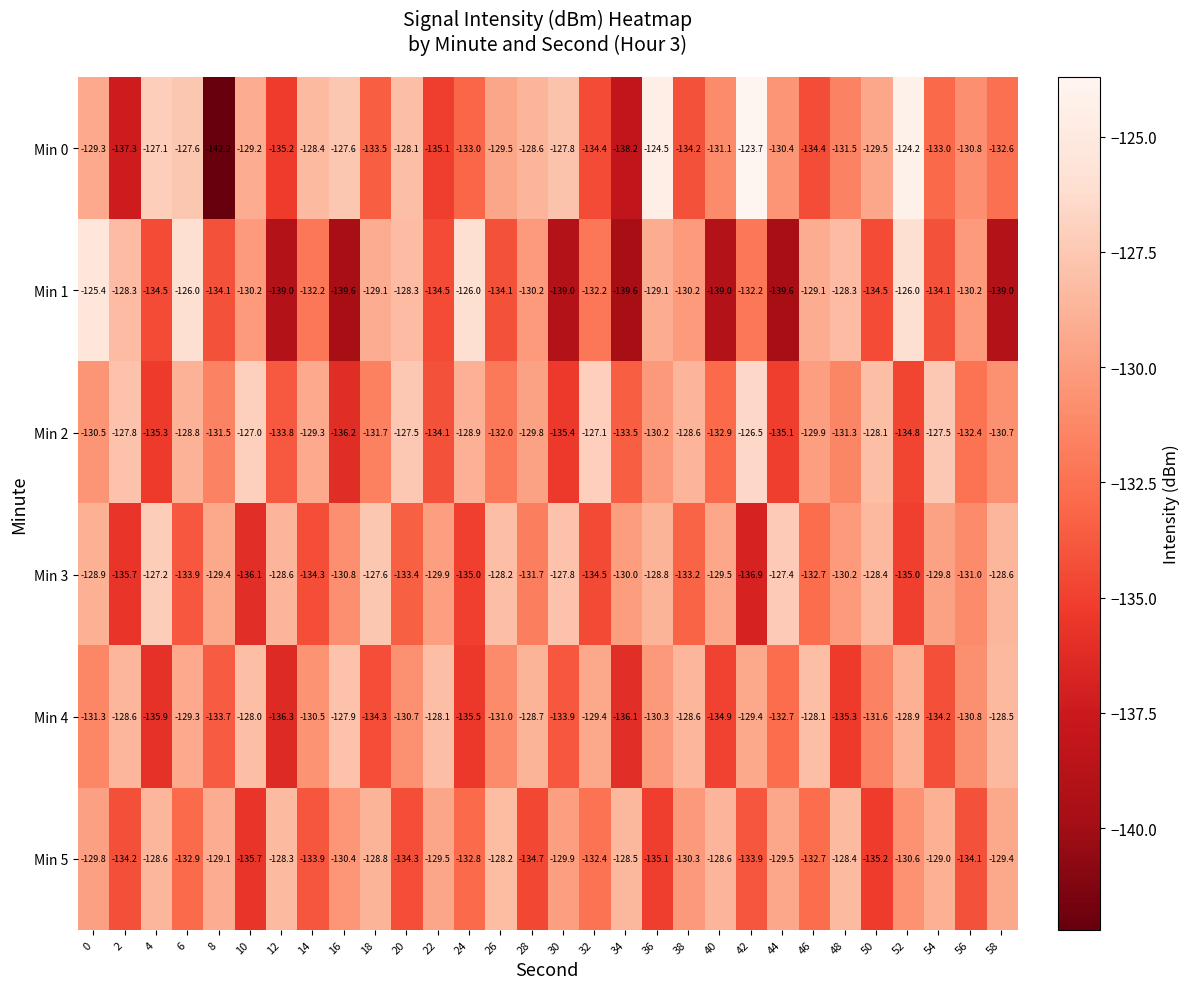

What is the lowest value of the Min 3 series?

-136.9